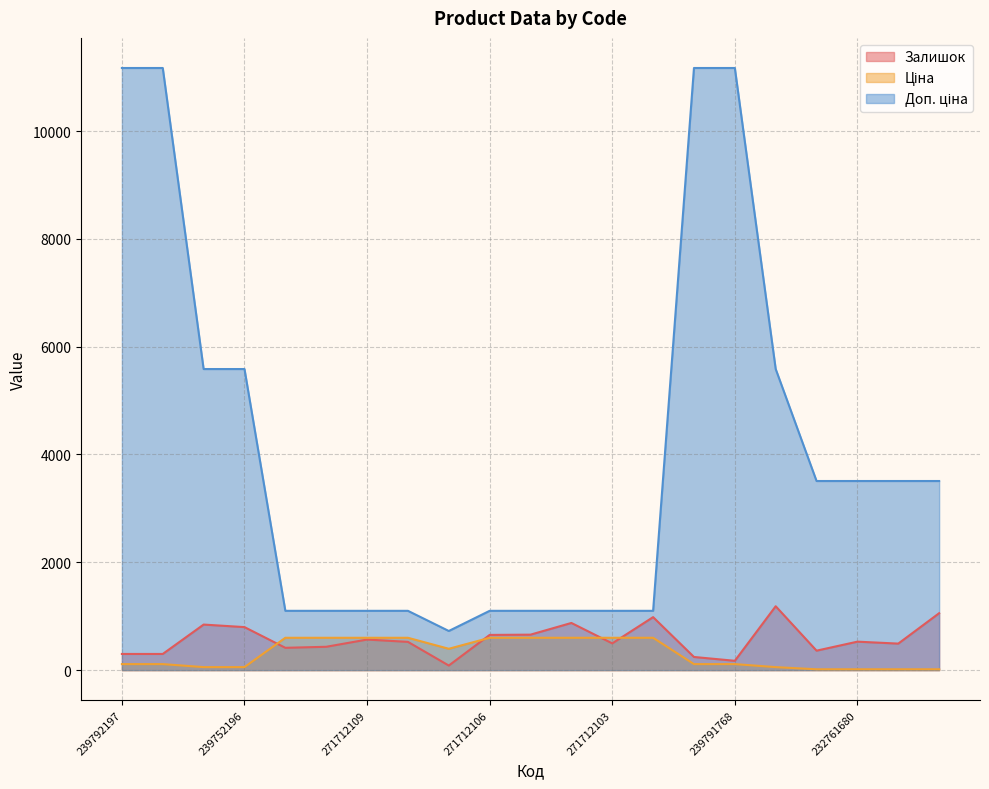

Does the chart have visible grid lines?

Yes